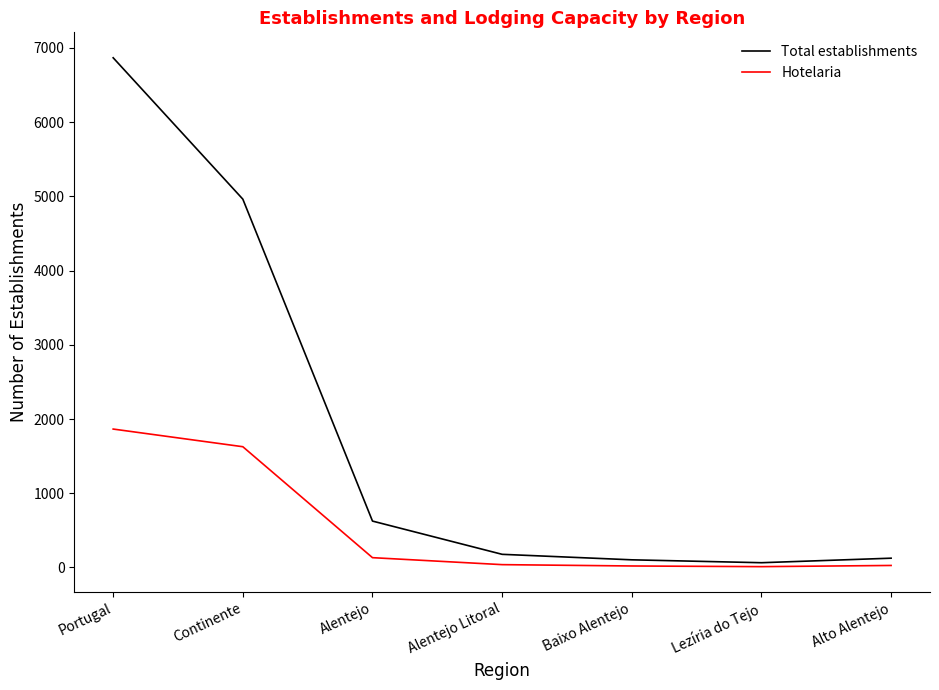

List the series in order of their overall mean, lowest first.

Hotelaria, Total establishments